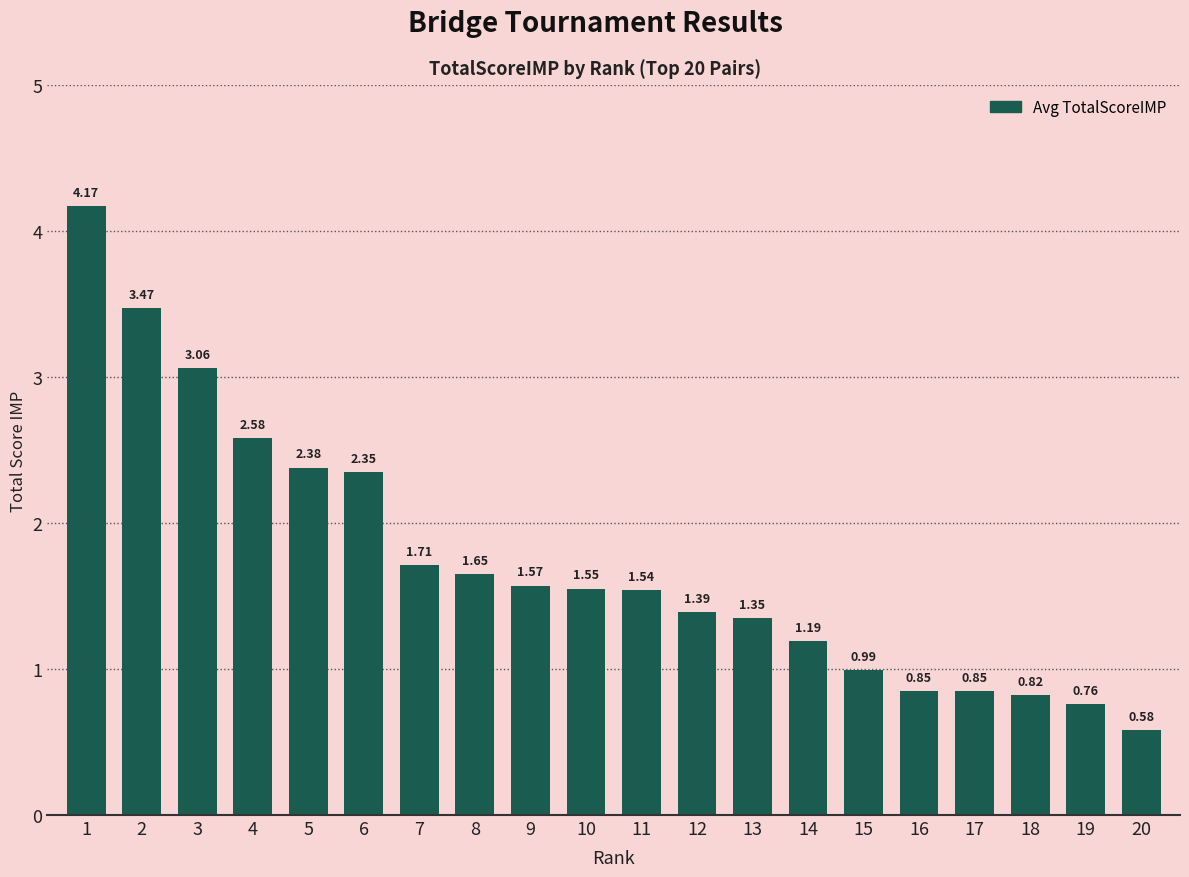

What is the sum of all values?

34.8